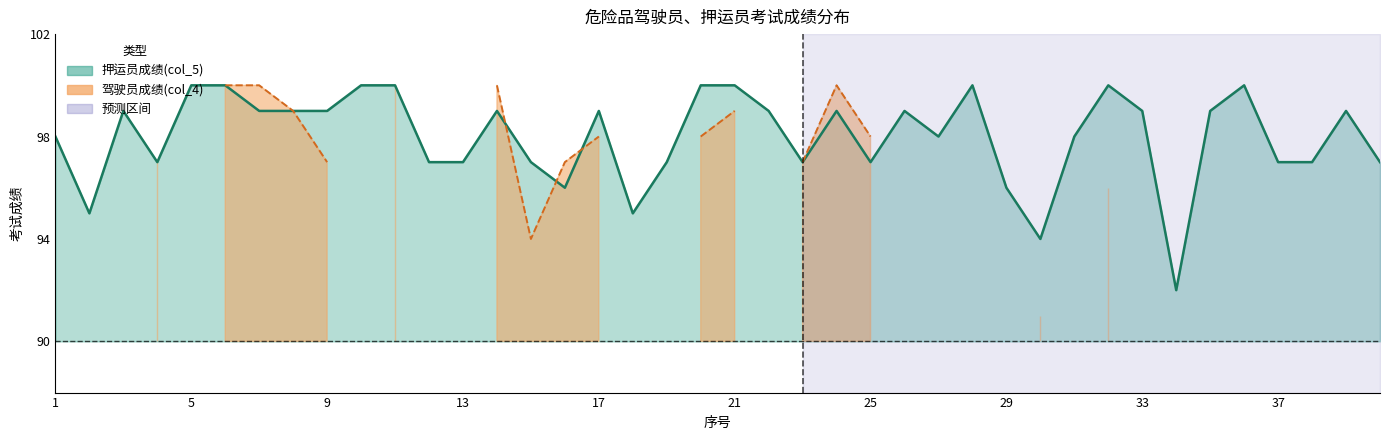

True or false: there are more than 1 points higher than both neighbors.

True